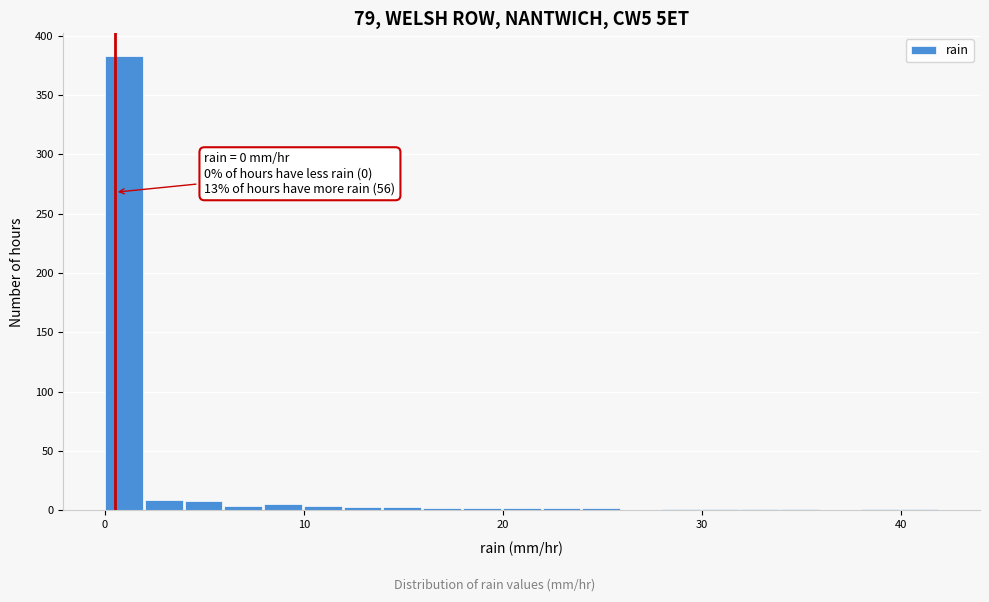

Read against the x-axis, roughly where is the centre of the tallest bar?

1